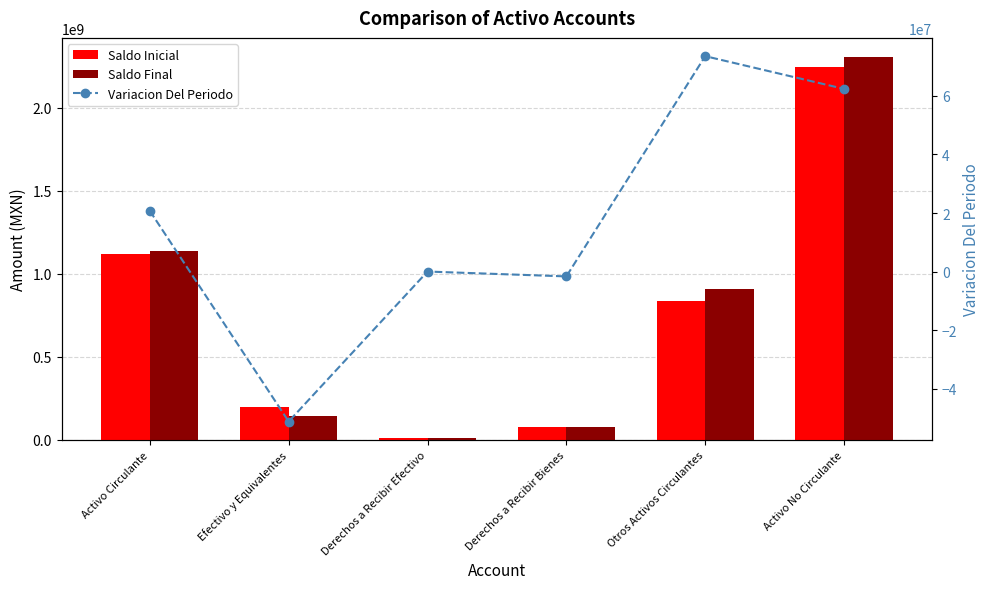

What is the difference between the second highest and minimum values in the Variacion Del Periodo series?

113577265.6